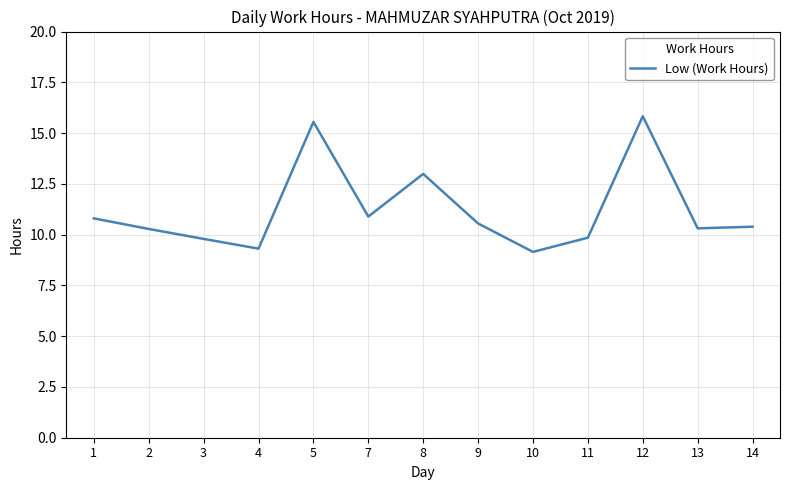

Which label corresponds to the largest value in the chart?

12